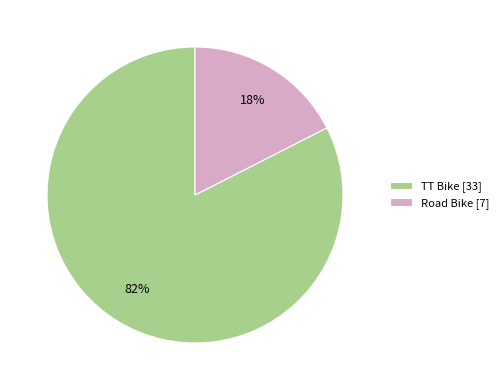

Is there any slice that represents more than half of the pie?

Yes